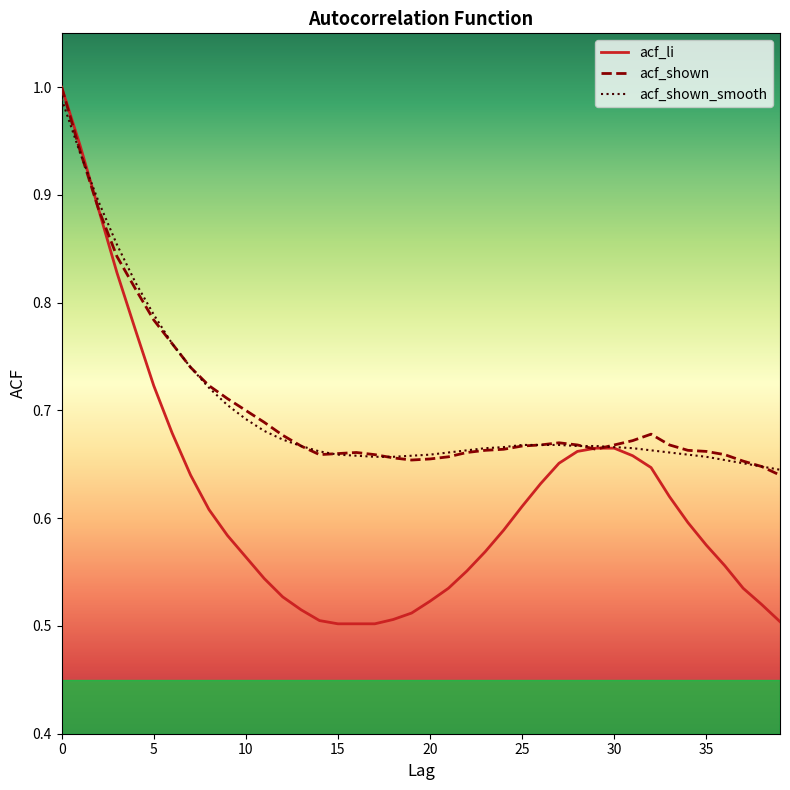

Reading left to right, transcribe all the data shown in this chart.

acf_li: 1.0	0.9	0.9	0.8	0.8	0.7	0.7	0.6	0.6	0.6	0.6	0.5	0.5	0.5	0.5	0.5	0.5	0.5	0.5	0.5	0.5	0.5	0.6	0.6	0.6	0.6	0.6	0.7	0.7	0.7	0.7	0.7	0.6	0.6	0.6	0.6	0.6	0.5	0.5	0.5
acf_shown: 1.0	0.9	0.9	0.8	0.8	0.8	0.8	0.7	0.7	0.7	0.7	0.7	0.7	0.7	0.7	0.7	0.7	0.7	0.7	0.7	0.7	0.7	0.7	0.7	0.7	0.7	0.7	0.7	0.7	0.7	0.7	0.7	0.7	0.7	0.7	0.7	0.7	0.7	0.6	0.6
acf_shown_smooth: 1.0	0.9	0.9	0.9	0.8	0.8	0.8	0.7	0.7	0.7	0.7	0.7	0.7	0.7	0.7	0.7	0.7	0.7	0.7	0.7	0.7	0.7	0.7	0.7	0.7	0.7	0.7	0.7	0.7	0.7	0.7	0.7	0.7	0.7	0.7	0.7	0.7	0.7	0.6	0.6